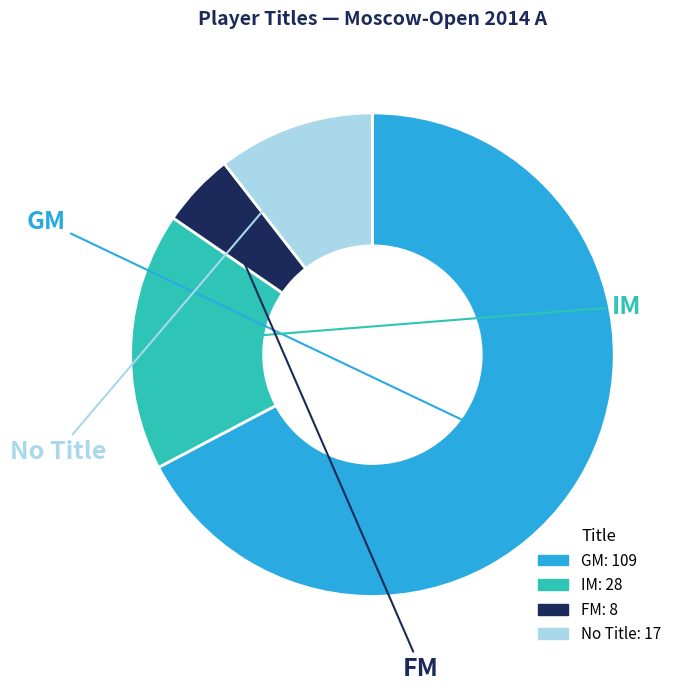

To the nearest percent, what is the difference between the largest and smallest slice percentages?

62%